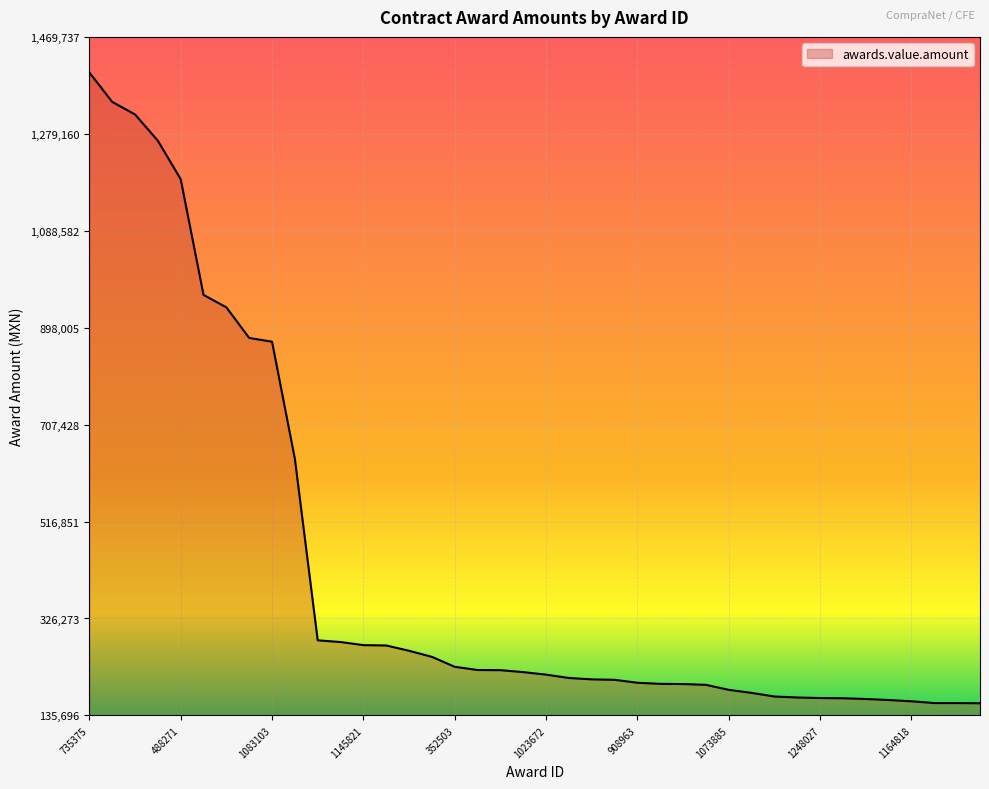

What is the maximum value shown in the chart?

1399750.0